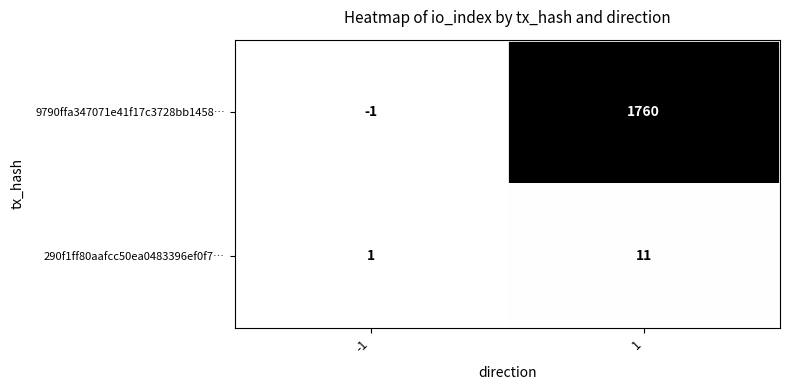

List the series in order of their overall mean, lowest first.

290f1ff80aafcc50ea0483396ef0f7…, 9790ffa347071e41f17c3728bb1458…